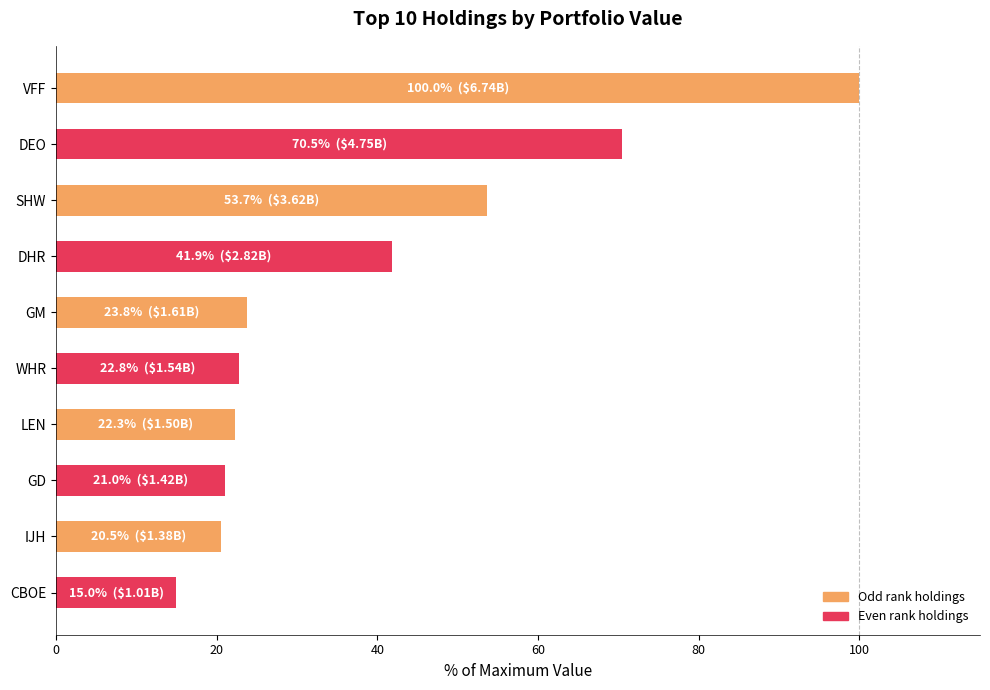

What is the ratio of the value at LEN to the value at WHR?

1.0